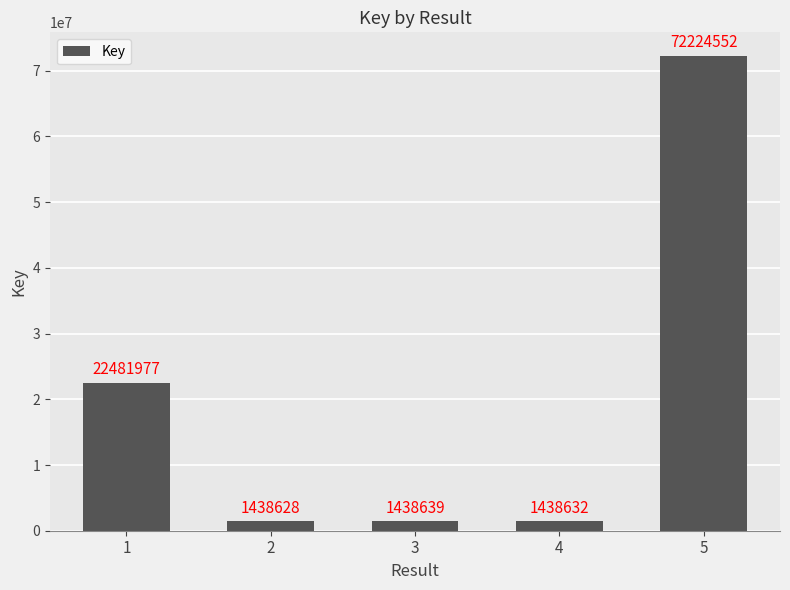

What is the difference between the values at 4 and 3?

7